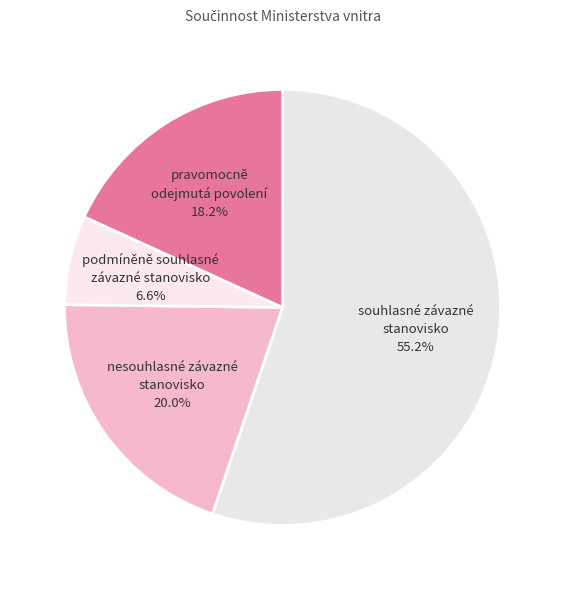

What is the majority slice?

souhlasné závazné stanovisko